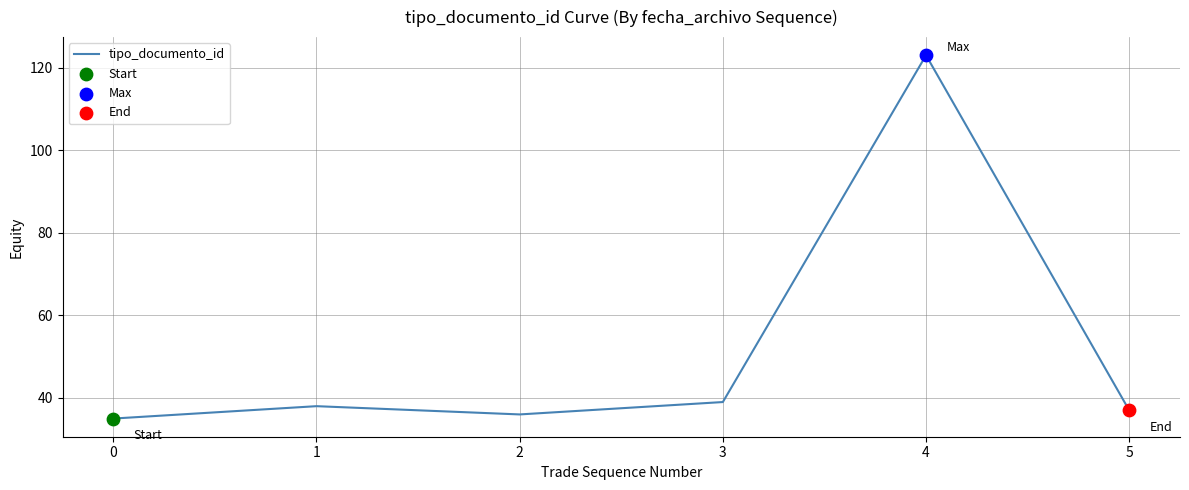

What is the change in value from 1 to 2?

-2